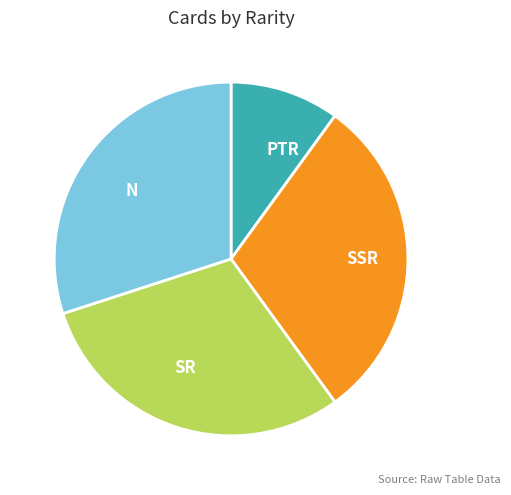

Is it true that PTR is 5% of the pie?

False